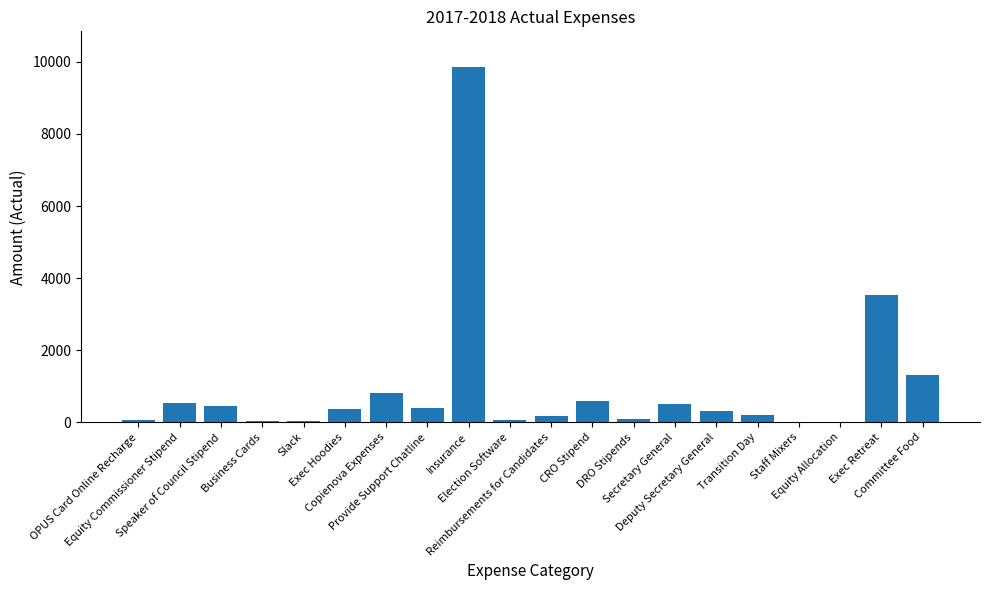

Where does the data first go above 372?

Equity Commissioner Stipend